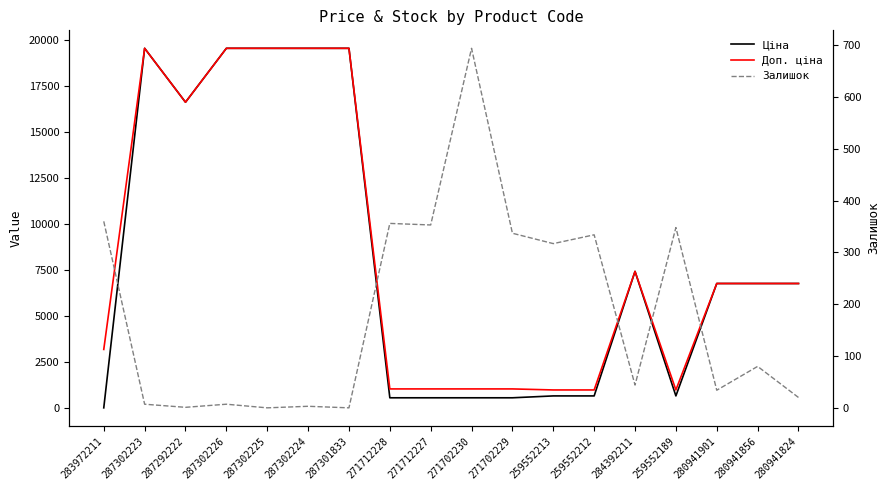

Which series has the largest total across all categories?

Доп. ціна